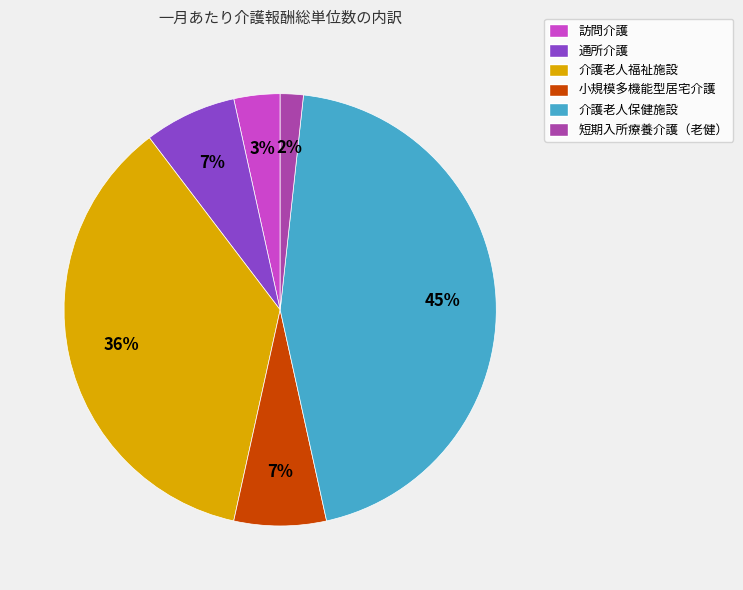

Is the sum of 短期入所療養介護（老健） and 介護老人福祉施設 greater than half?

No